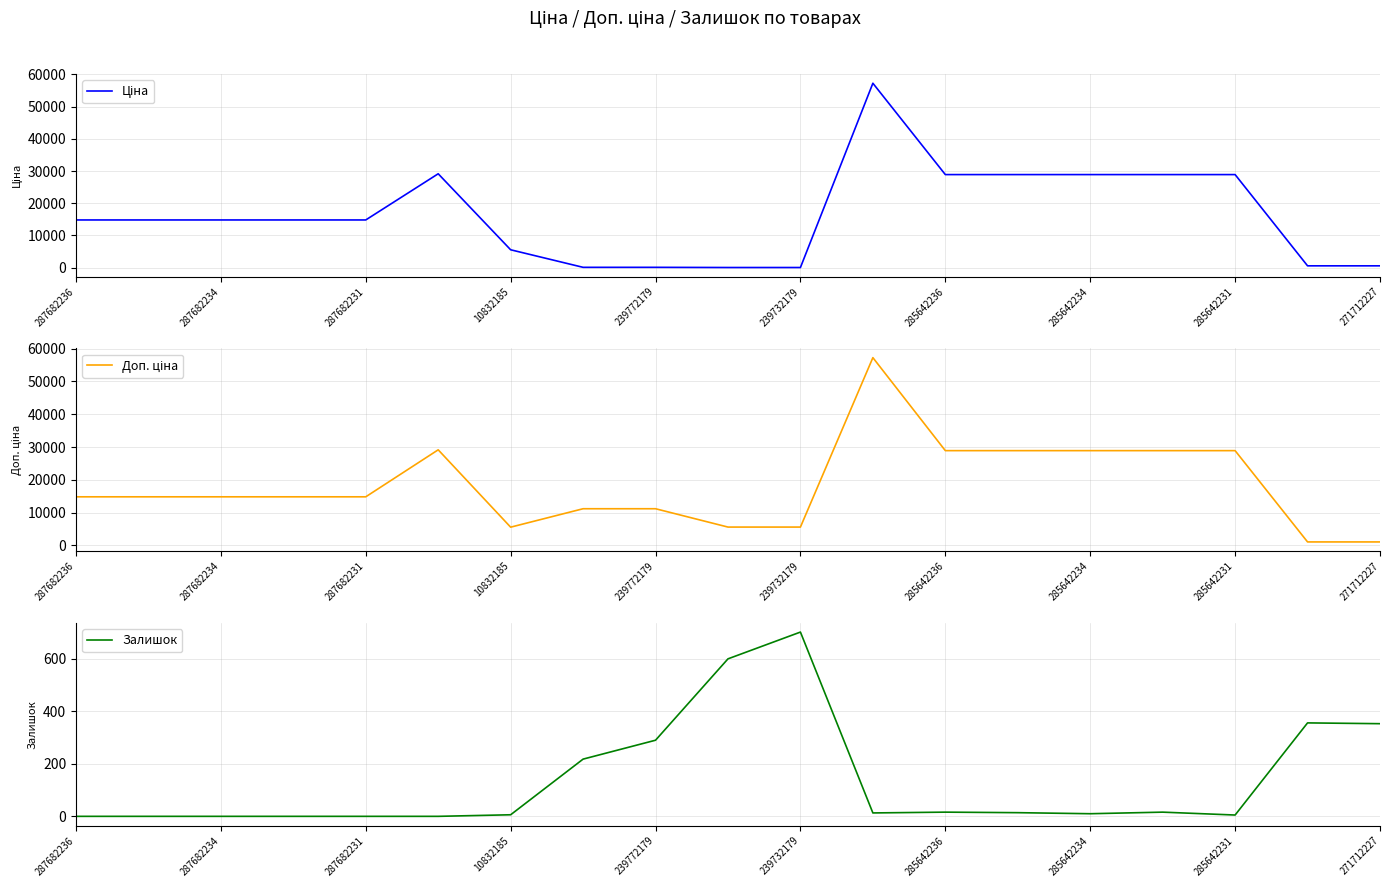

The value of Залишок at 285642236 is 16. True or false?

True